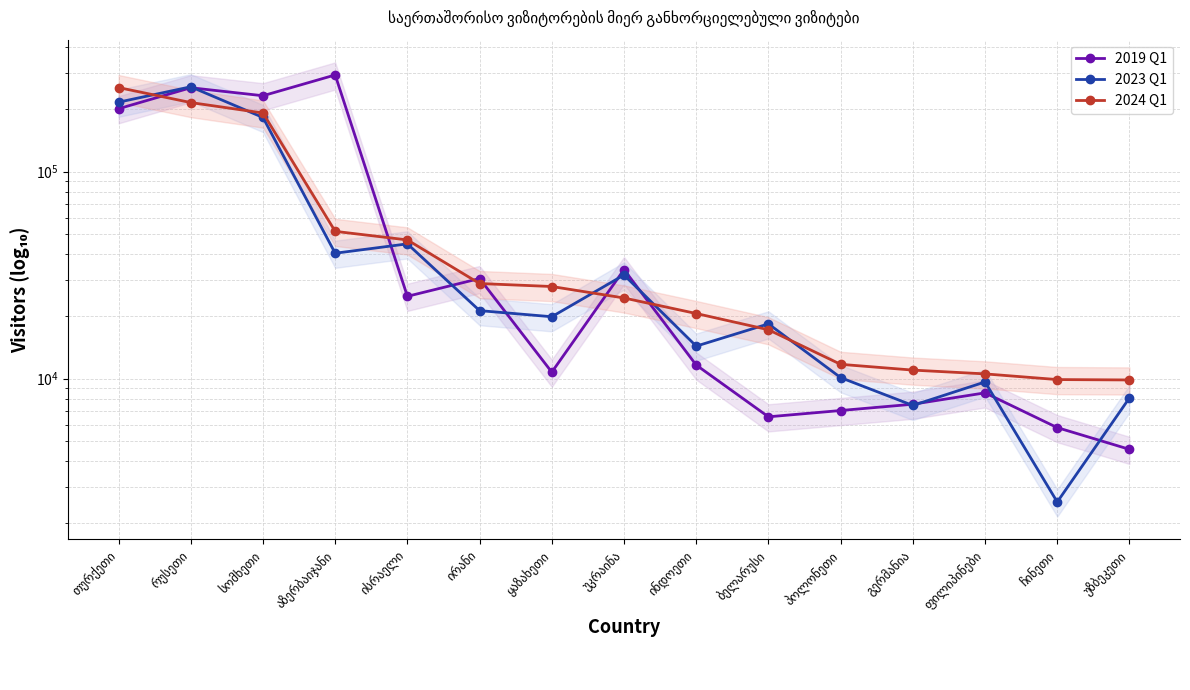

Which has a higher value, ჩინეთი or უკრაინა?

უკრაინა